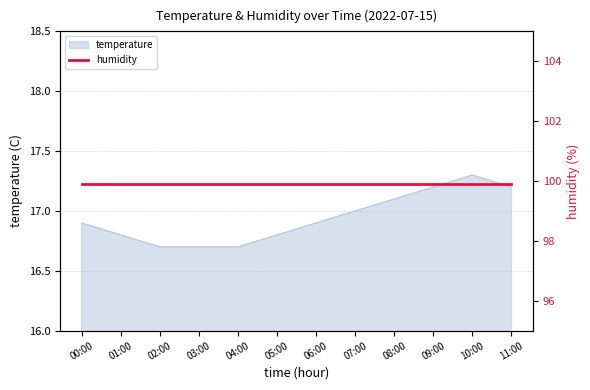

At which label is the value closest to 17?

07:00